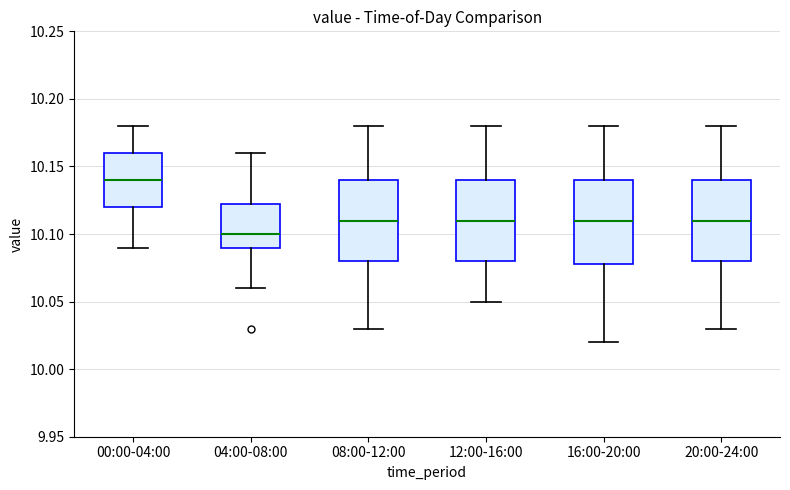

Where is the lower edge of the box for 20:00-24:00 on the y-axis? The values are not printed on the chart, so give them approximately, as read against the axis.

10.080